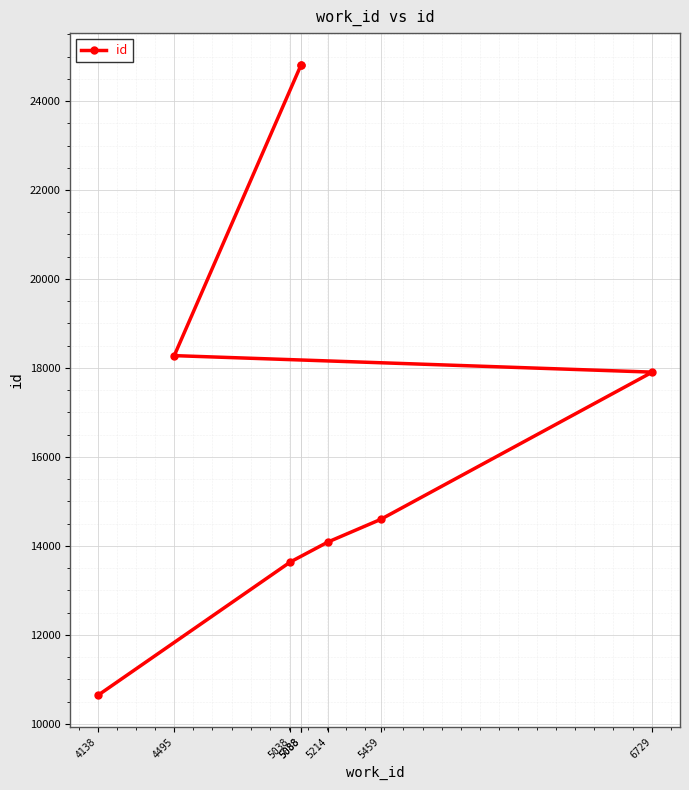

Count the number of data series in this chart.

1